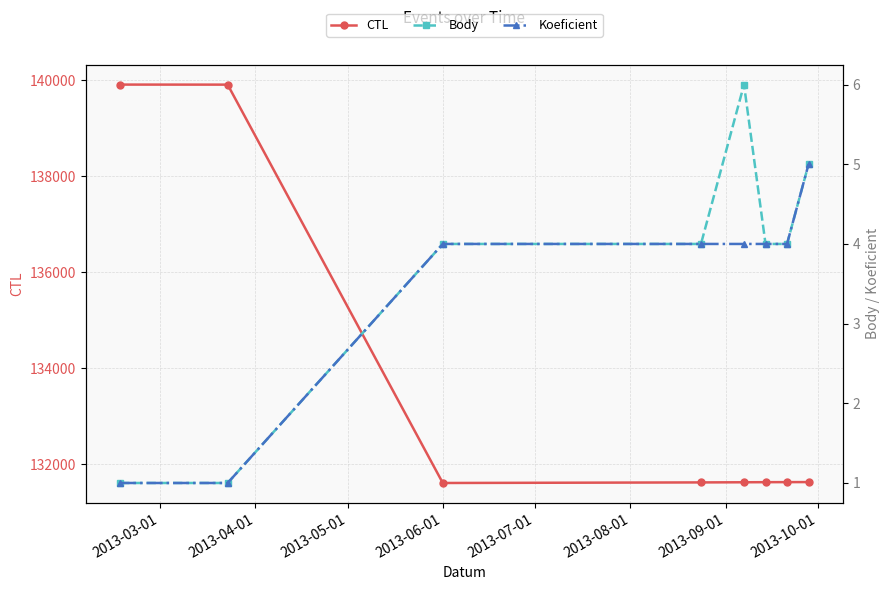

What is the lowest value of the CTL series?

131606